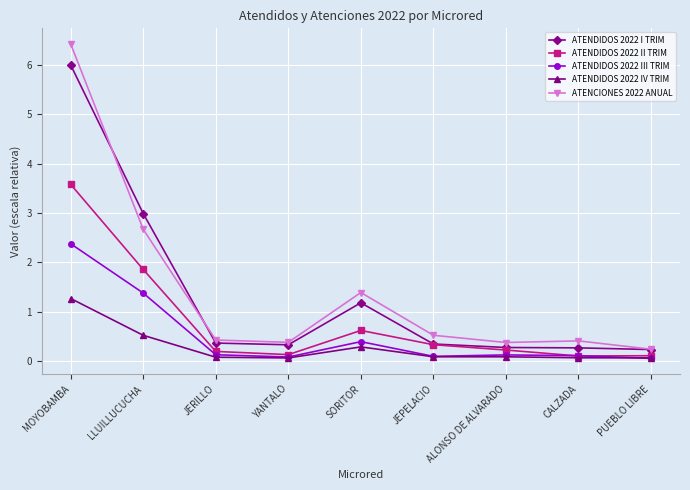

What are all the series names shown in the legend?

ATENDIDOS 2022 I TRIM, ATENDIDOS 2022 II TRIM, ATENDIDOS 2022 III TRIM, ATENDIDOS 2022 IV TRIM, ATENCIONES 2022 ANUAL